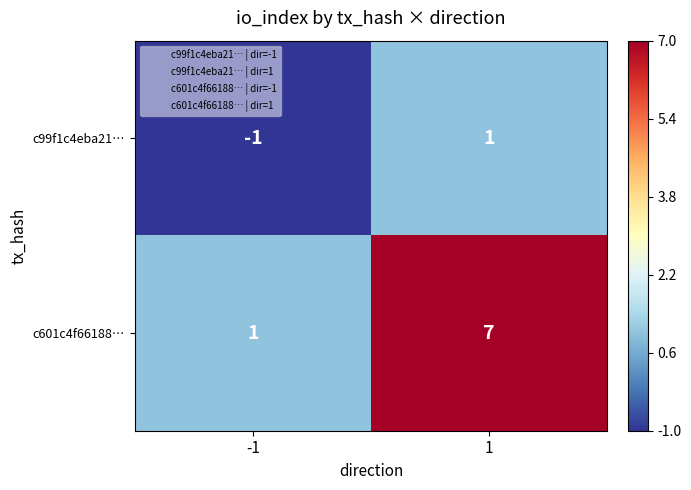

Which series changed the most between -1 and 1?

c601c4f66188…